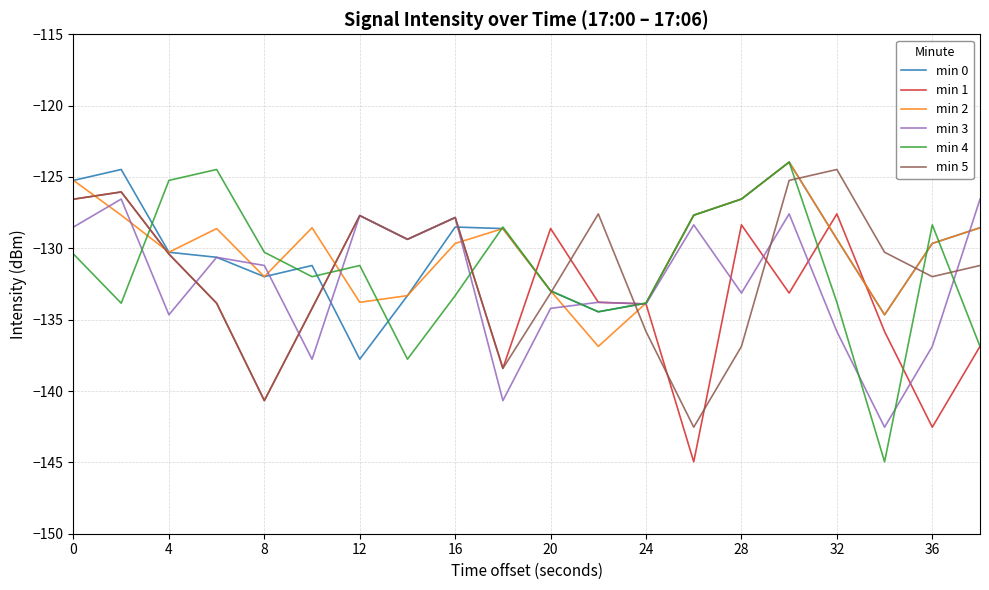

What is the maximum value for min 0?

-124.0